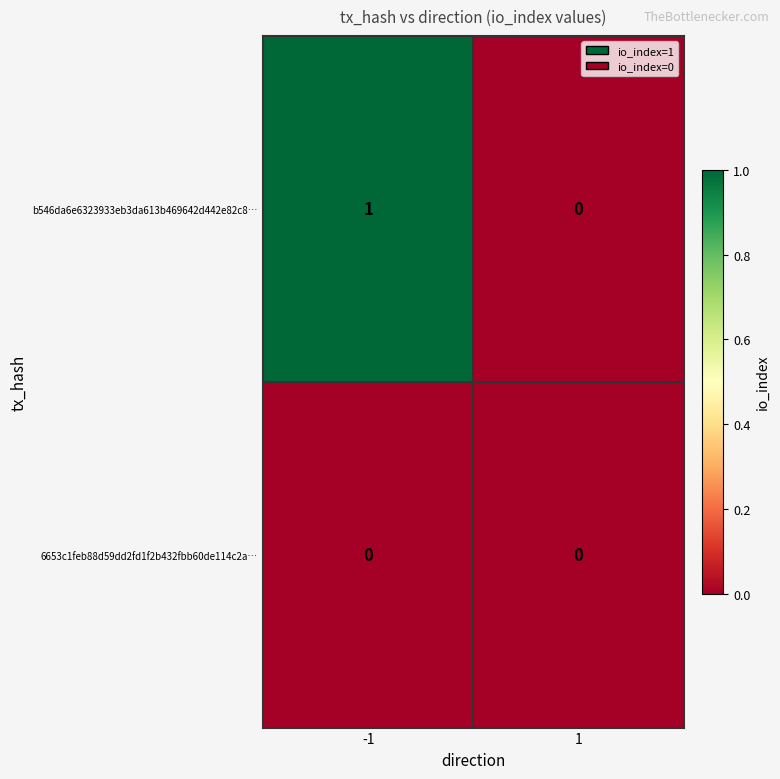

The b546da6e6323933eb3da613b469642d442e82c8… series shows 1 at -1. True or false?

True